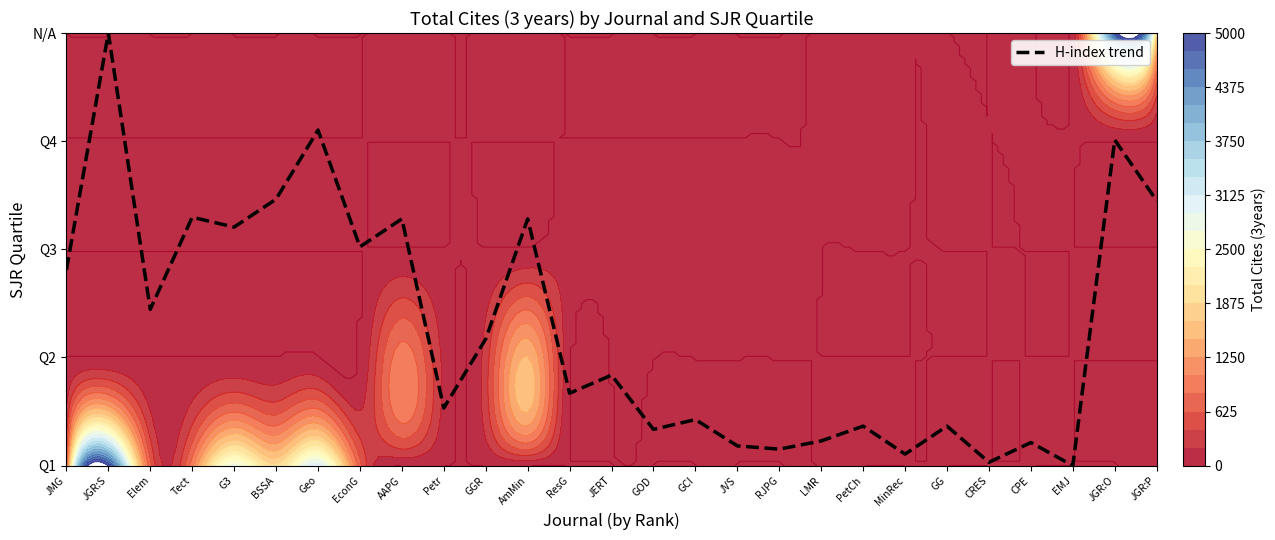

How many data points are above 0?

26